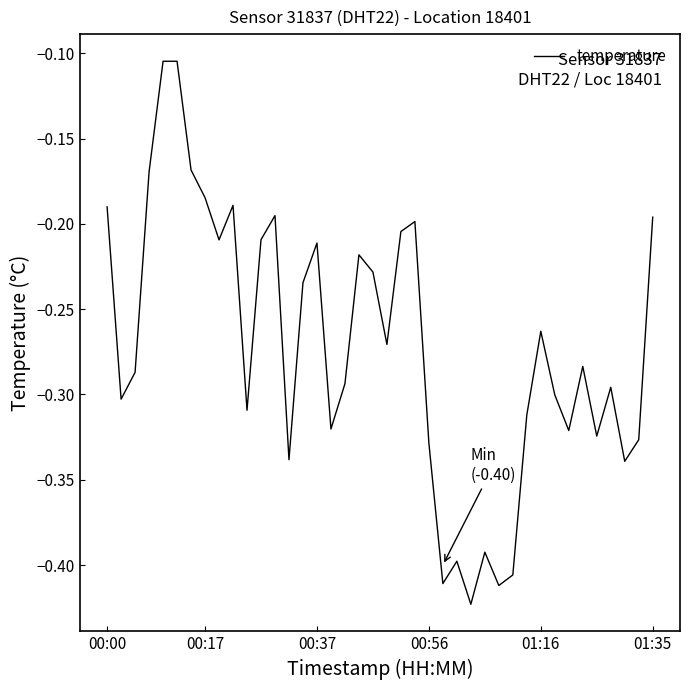

What is the difference between the maximum and minimum values?

0.3